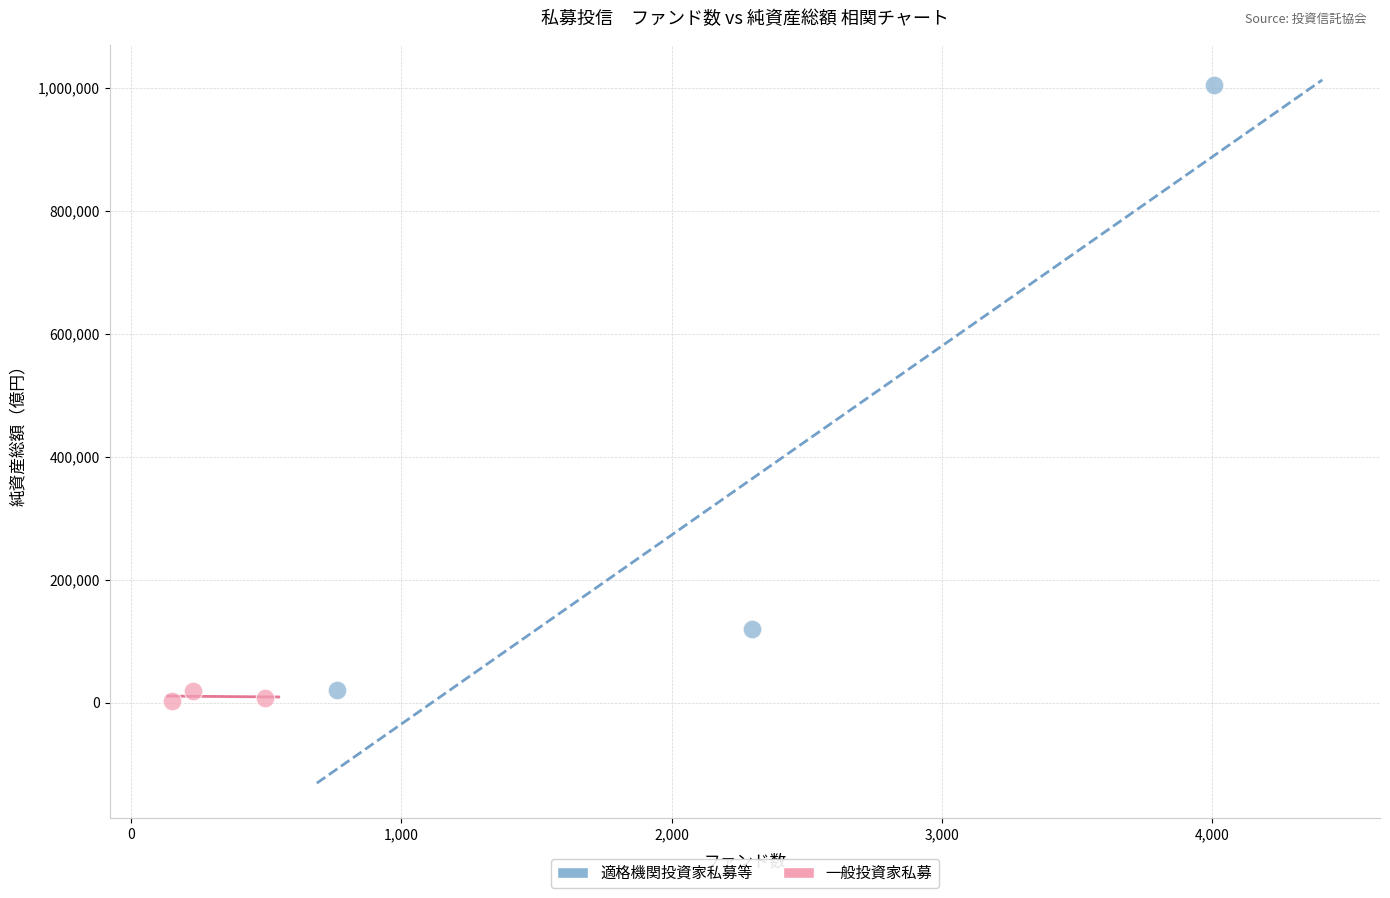

Which series reaches the minimum Y coordinate?

一般投資家私募